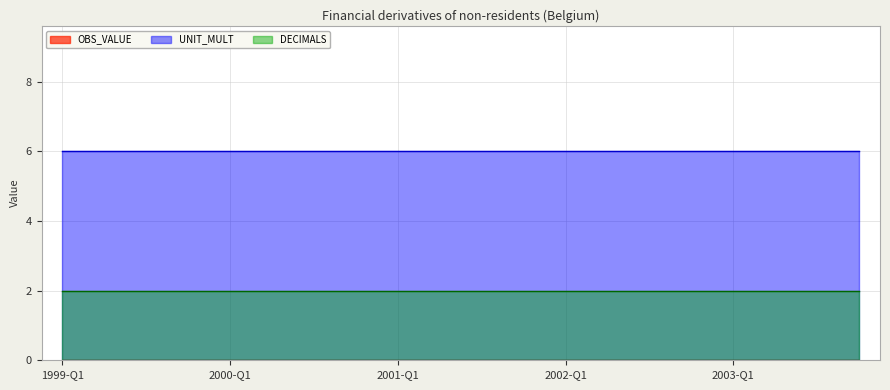

True or false: OBS_VALUE and UNIT_MULT intersect in this chart.

False